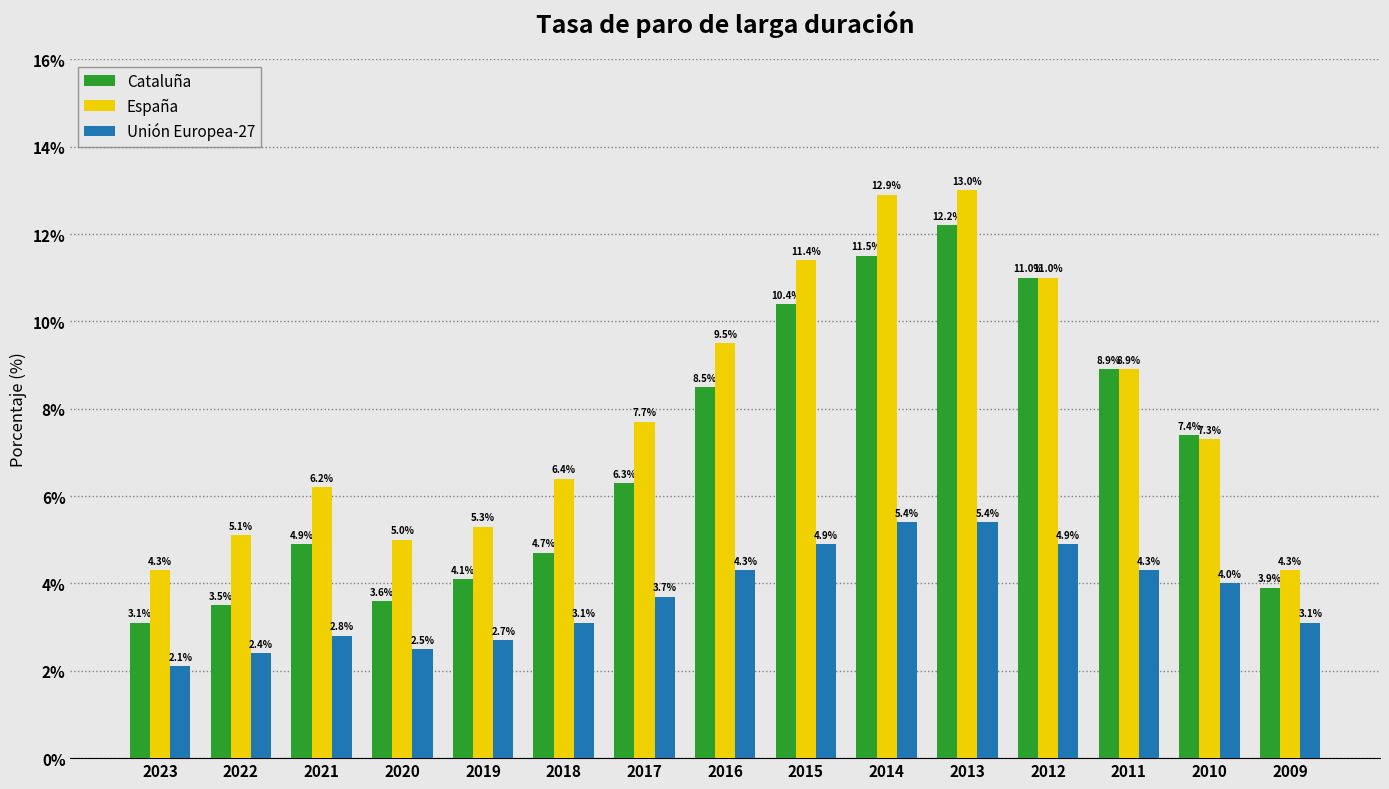

Reading left to right, what are all the values shown in this chart?

Cataluña: 3.1	3.5	4.9	3.6	4.1	4.7	6.3	8.5	10.4	11.5	12.2	11.0	8.9	7.4	3.9
España: 4.3	5.1	6.2	5.0	5.3	6.4	7.7	9.5	11.4	12.9	13.0	11.0	8.9	7.3	4.3
Unión Europea-27: 2.1	2.4	2.8	2.5	2.7	3.1	3.7	4.3	4.9	5.4	5.4	4.9	4.3	4.0	3.1